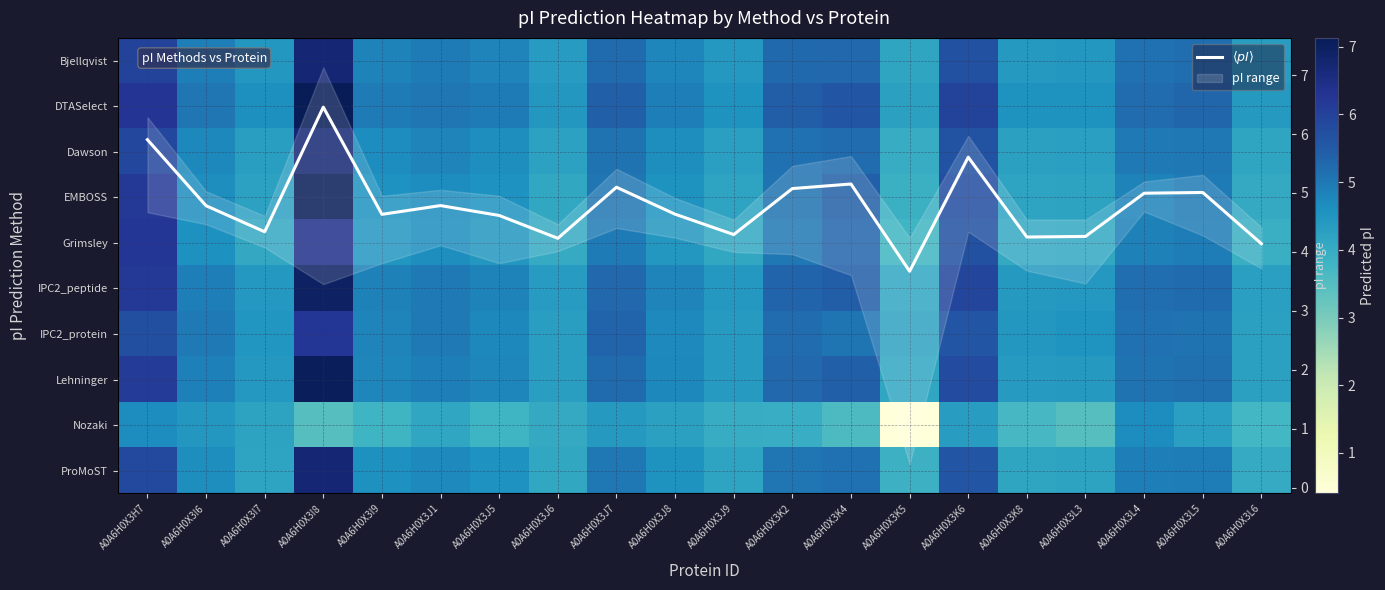

Between A0A6H0X3L3 and A0A6H0X3L6, which is larger?

A0A6H0X3L3